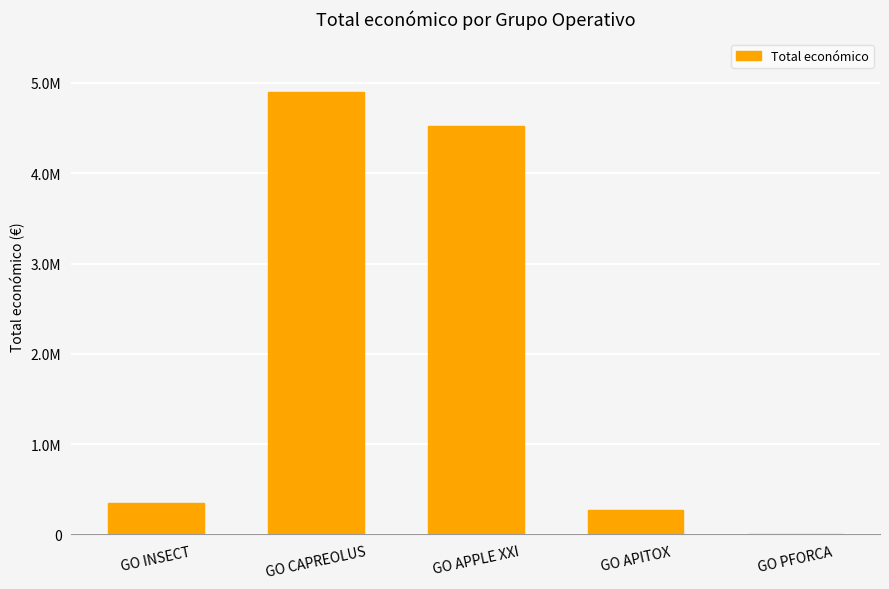

How many bars are there in total?

5